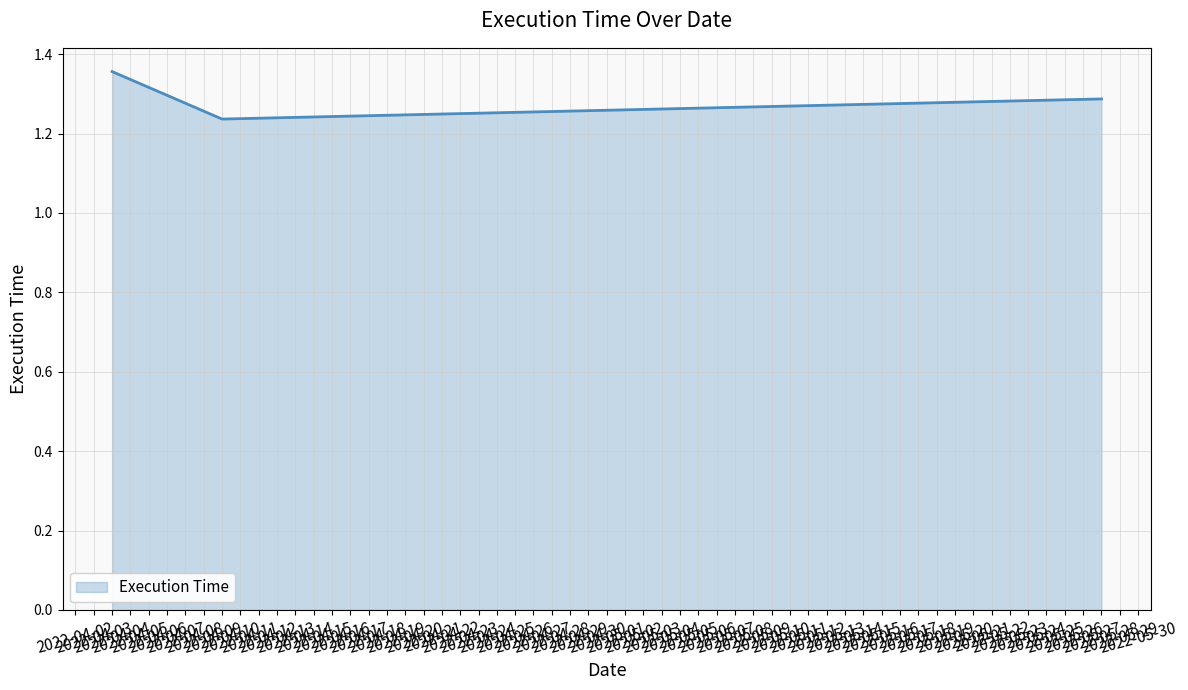

What is the average value?

1.3